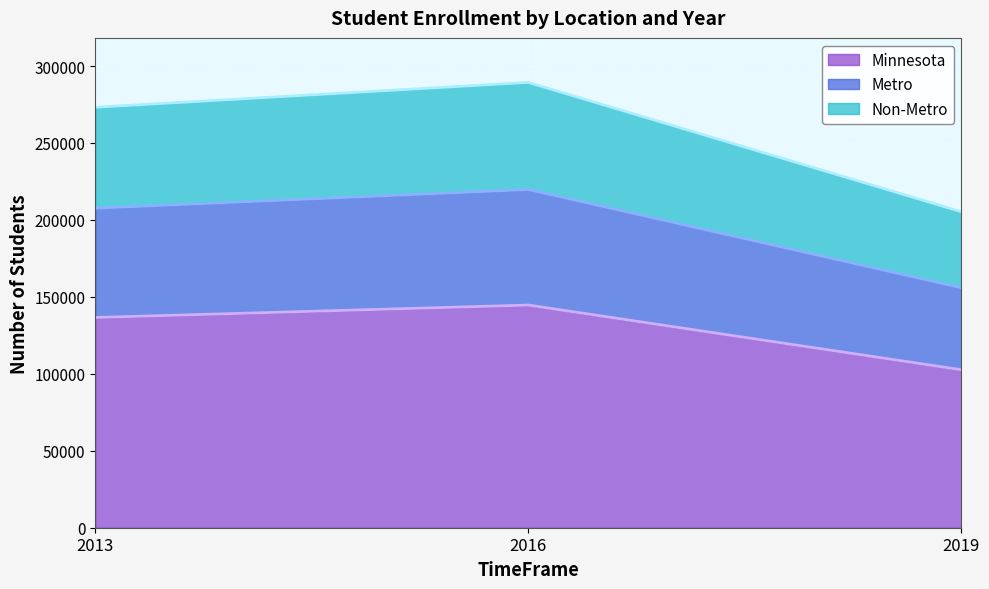

How many values in the Metro series are below 207609?

1